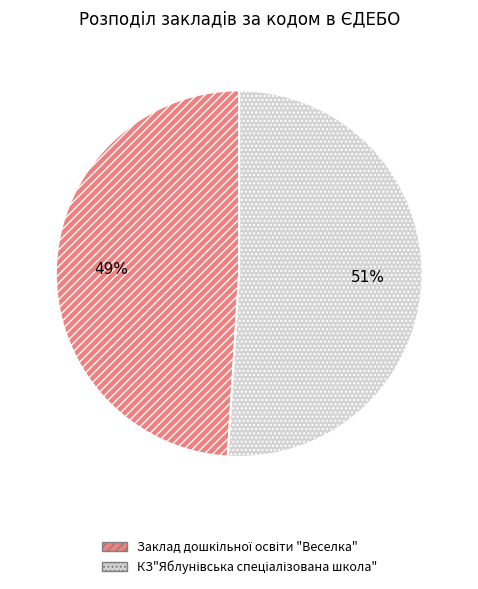

To the nearest percent, what is the difference between the largest and smallest slice percentages?

2%